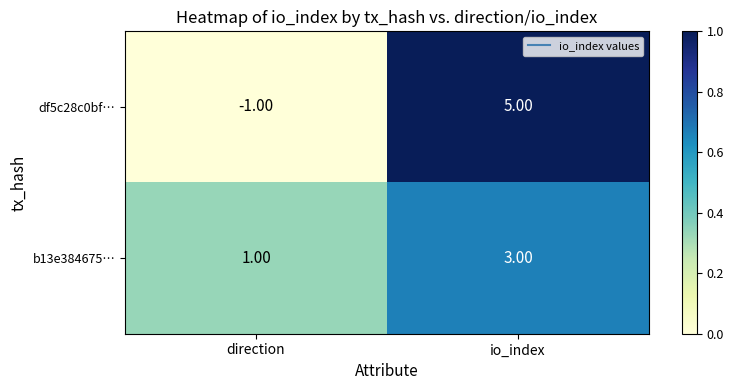

Which category has the lowest value in the b13e384675… series?

direction